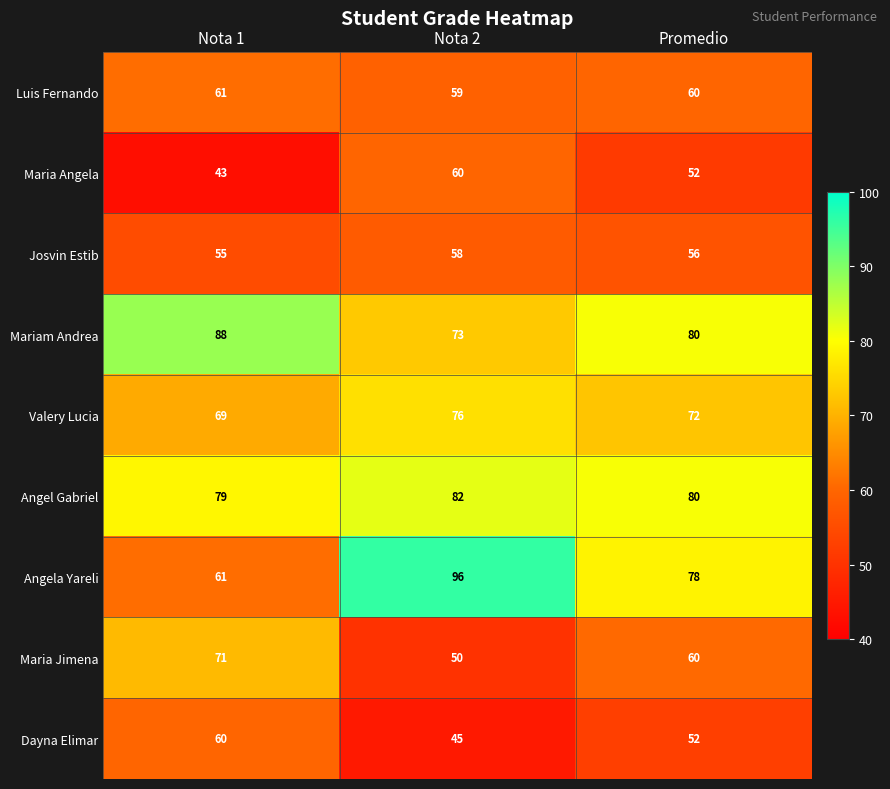

Is it true that Dayna Elimar equals 60 at Nota 1?

True